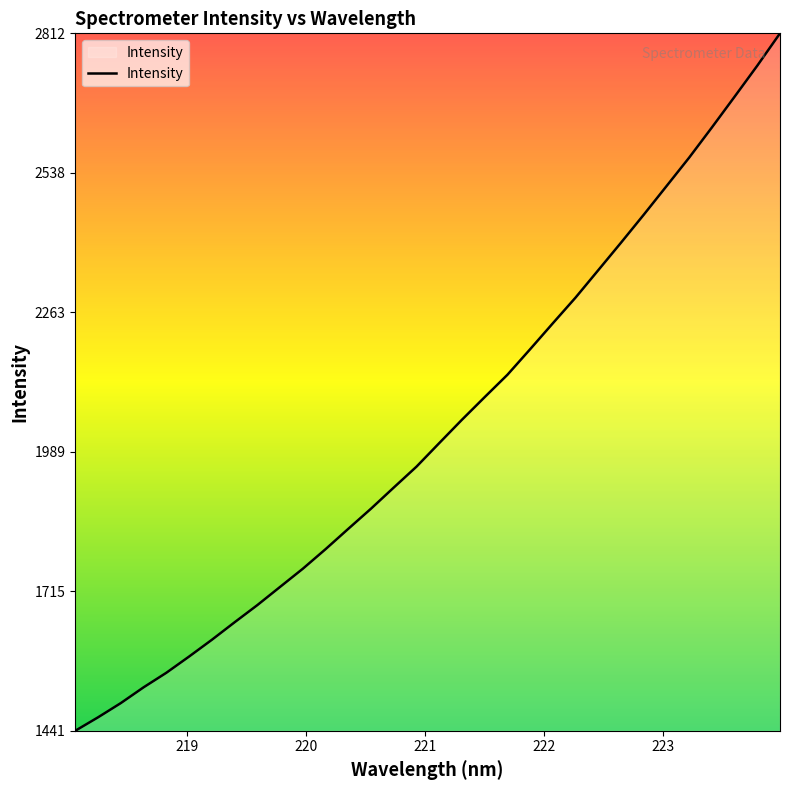

Reading left to right, list all the values displayed in this chart.

1441.3	1467.7	1495.7	1526.7	1555.3	1587.2	1620.1	1654.5	1688.3	1724.1	1759.8	1798.3	1838.3	1877.9	1919.4	1960.5	2006.8	2052.7	2097.2	2141.1	2191.4	2242.4	2292.9	2346.8	2400.8	2455.7	2511.8	2568.0	2627.3	2687.7	2748.7	2812.3